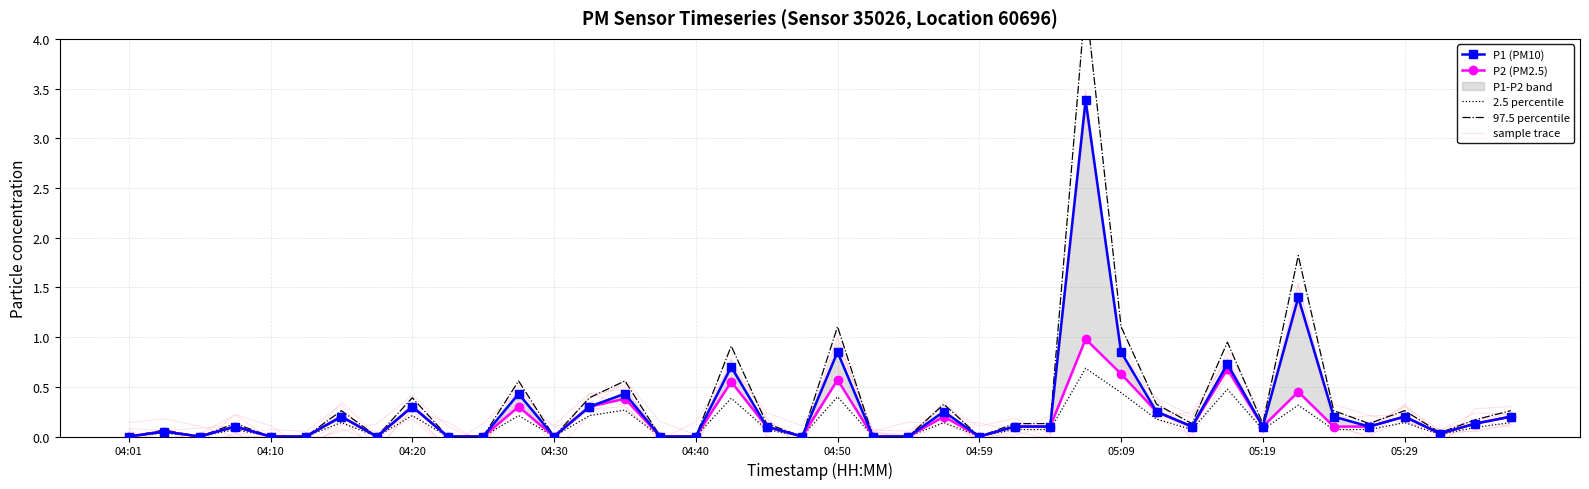

Which series has the widest spread of values?

97.5 percentile